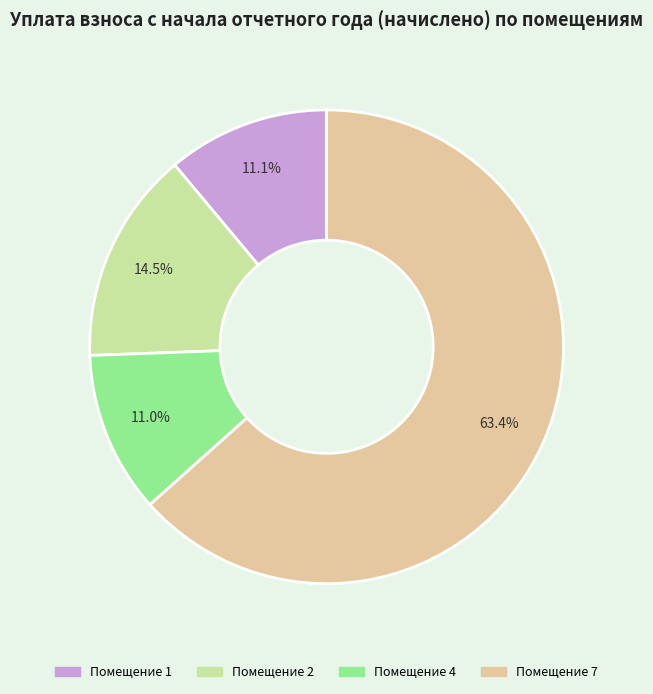

Is there any slice that represents more than half of the pie?

Yes